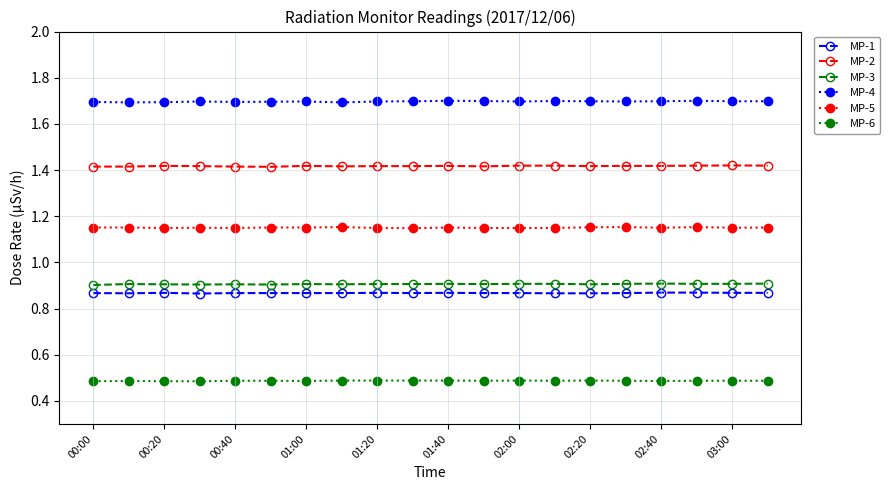

At how many categories does at least one series exceed 0?

20